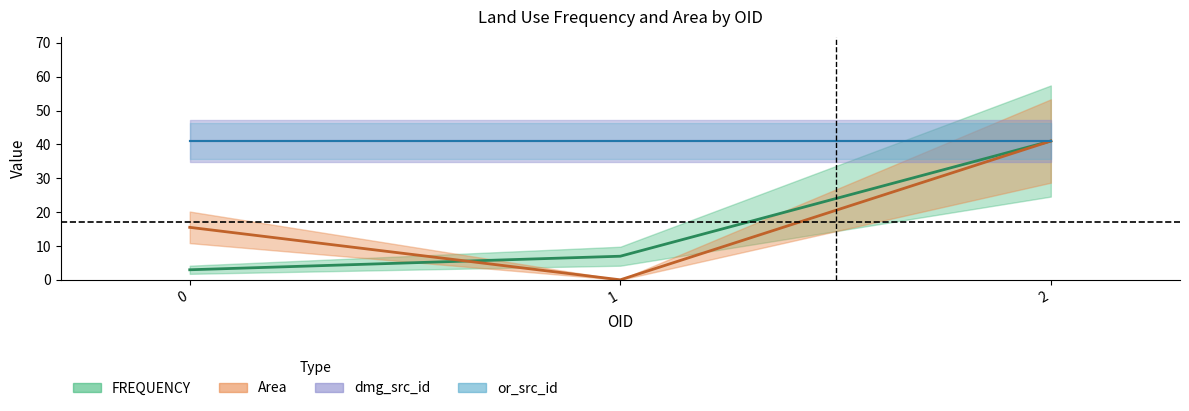

Which series has the widest spread of values?

Area